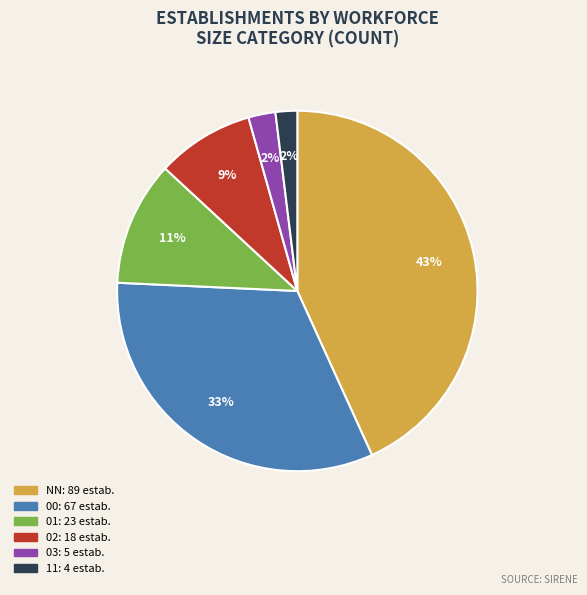

To the nearest percent, what is the difference between the largest and smallest slice percentages?

41%